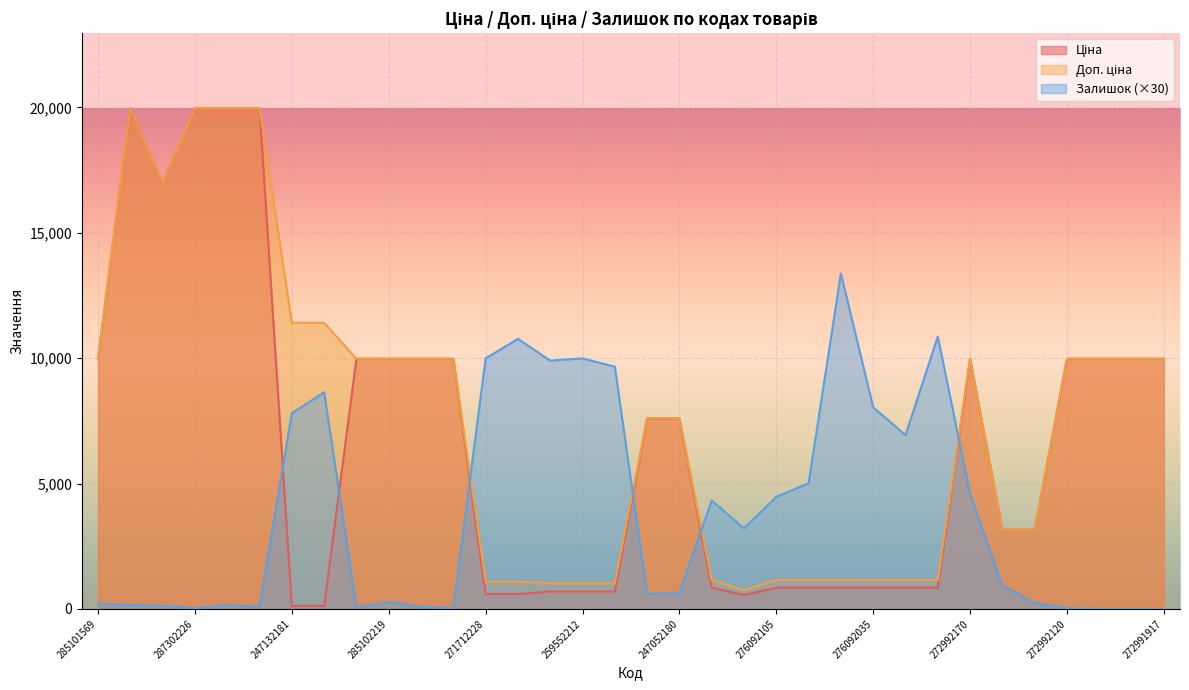

True or false: Доп. ціна and Залишок cross at least once.

True